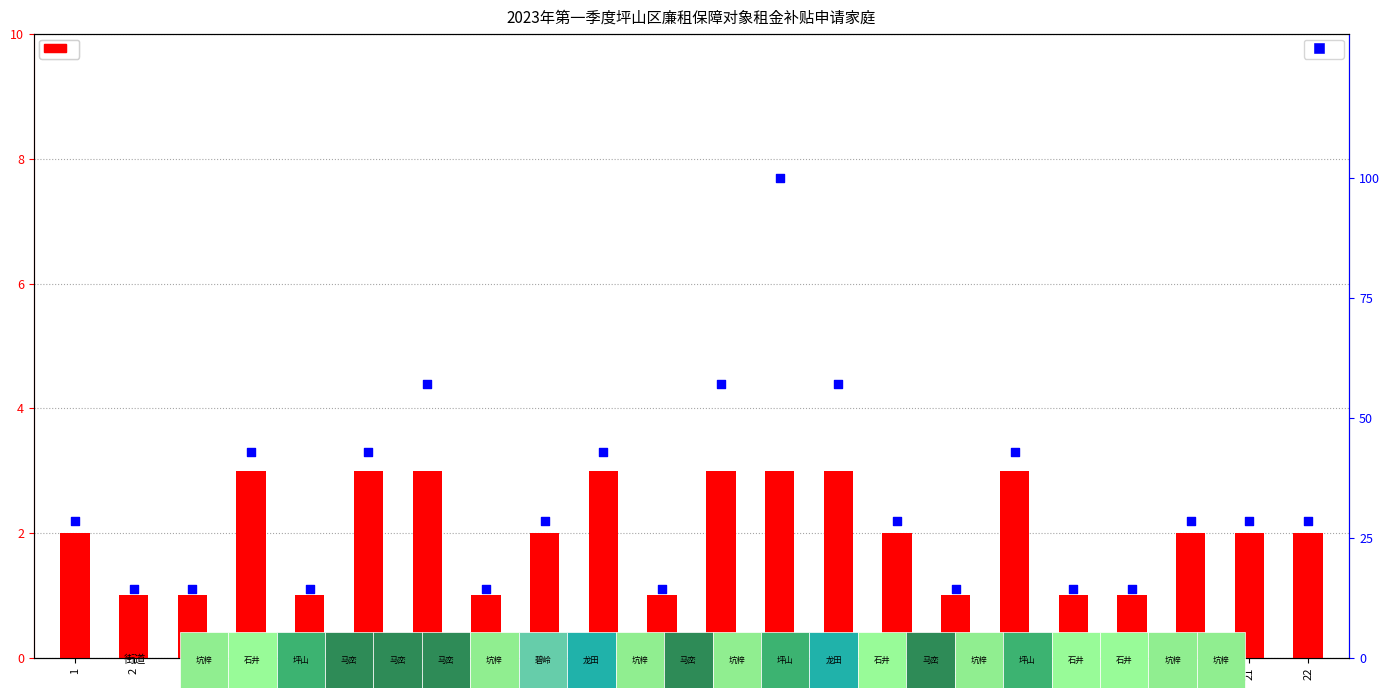

What are all the series names shown in the legend?

货币补贴人数, 家庭户籍人口数(归一化)